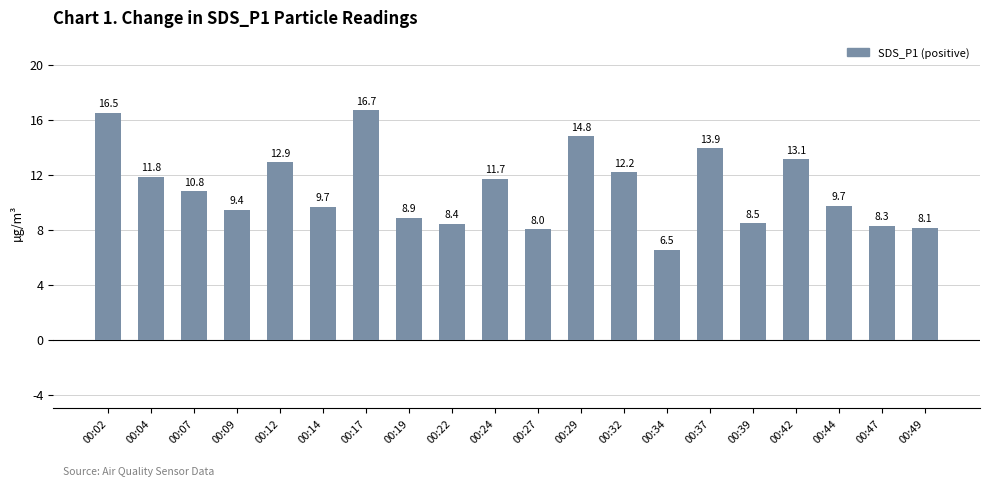

Reading left to right, transcribe all the data shown in this chart.

00:02=16.5	00:04=11.8	00:07=10.8	00:09=9.4	00:12=12.9	00:14=9.7	00:17=16.7	00:19=8.9	00:22=8.4	00:24=11.7	00:27=8.0	00:29=14.8	00:32=12.2	00:34=6.5	00:37=13.9	00:39=8.5	00:42=13.1	00:44=9.7	00:47=8.3	00:49=8.1